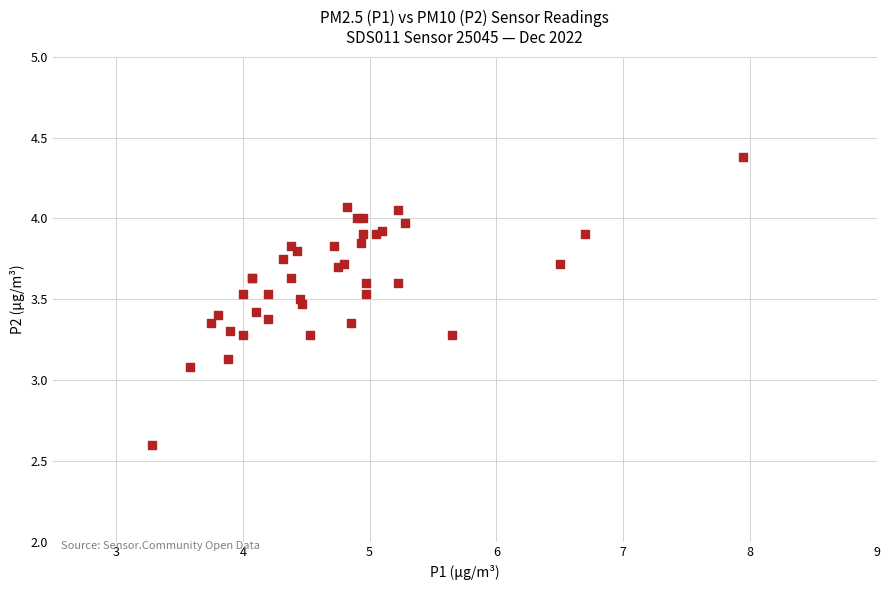

What Y value in the scatter plot is closest to 3?

3.1